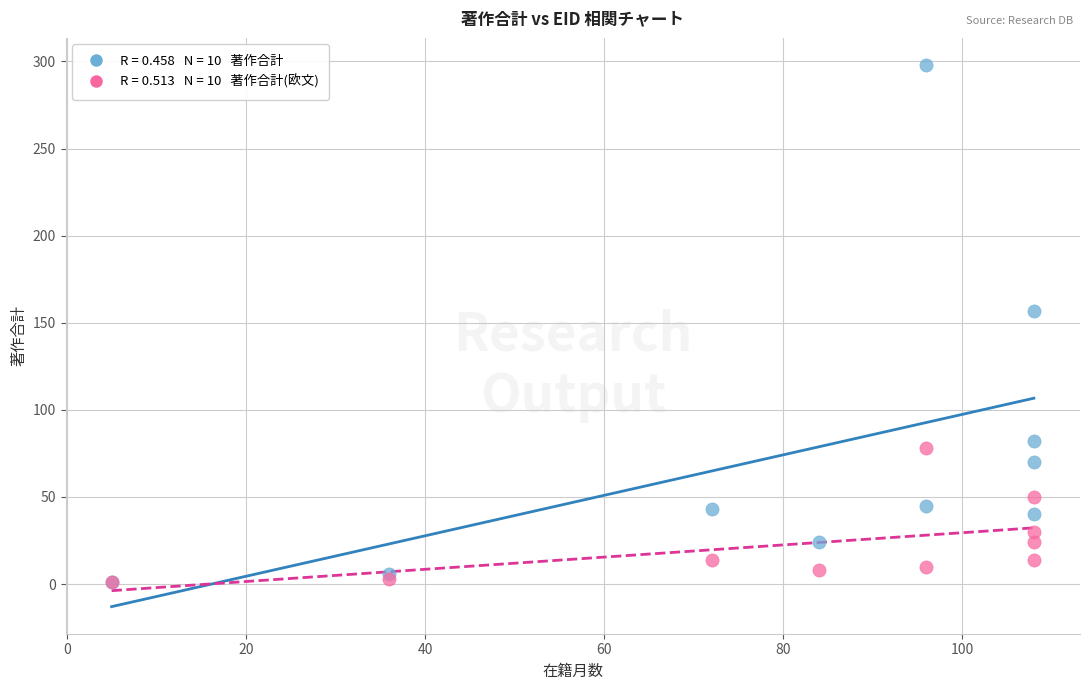

Across all series, what Y value is closest to 149?

157